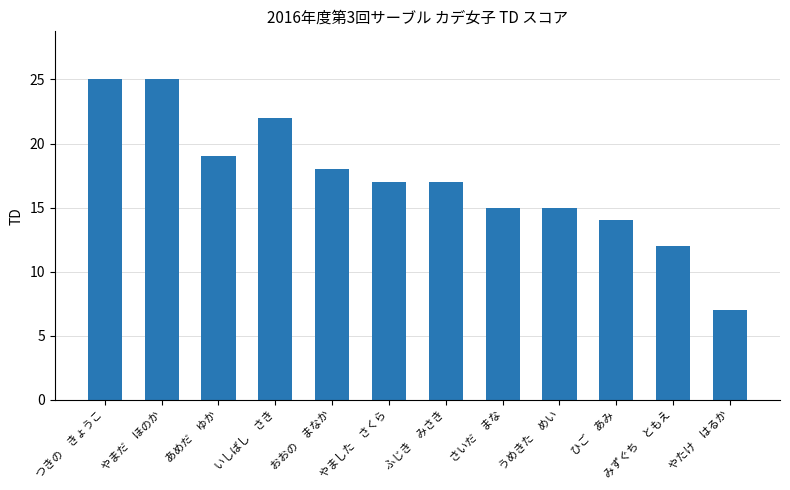

Between ふじき　みさき and やまだ　ほのか, which is larger?

やまだ　ほのか